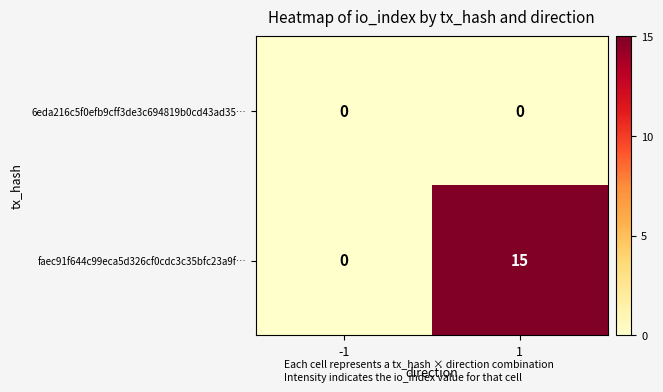

What is the spread (max minus min) of values at 1?

15